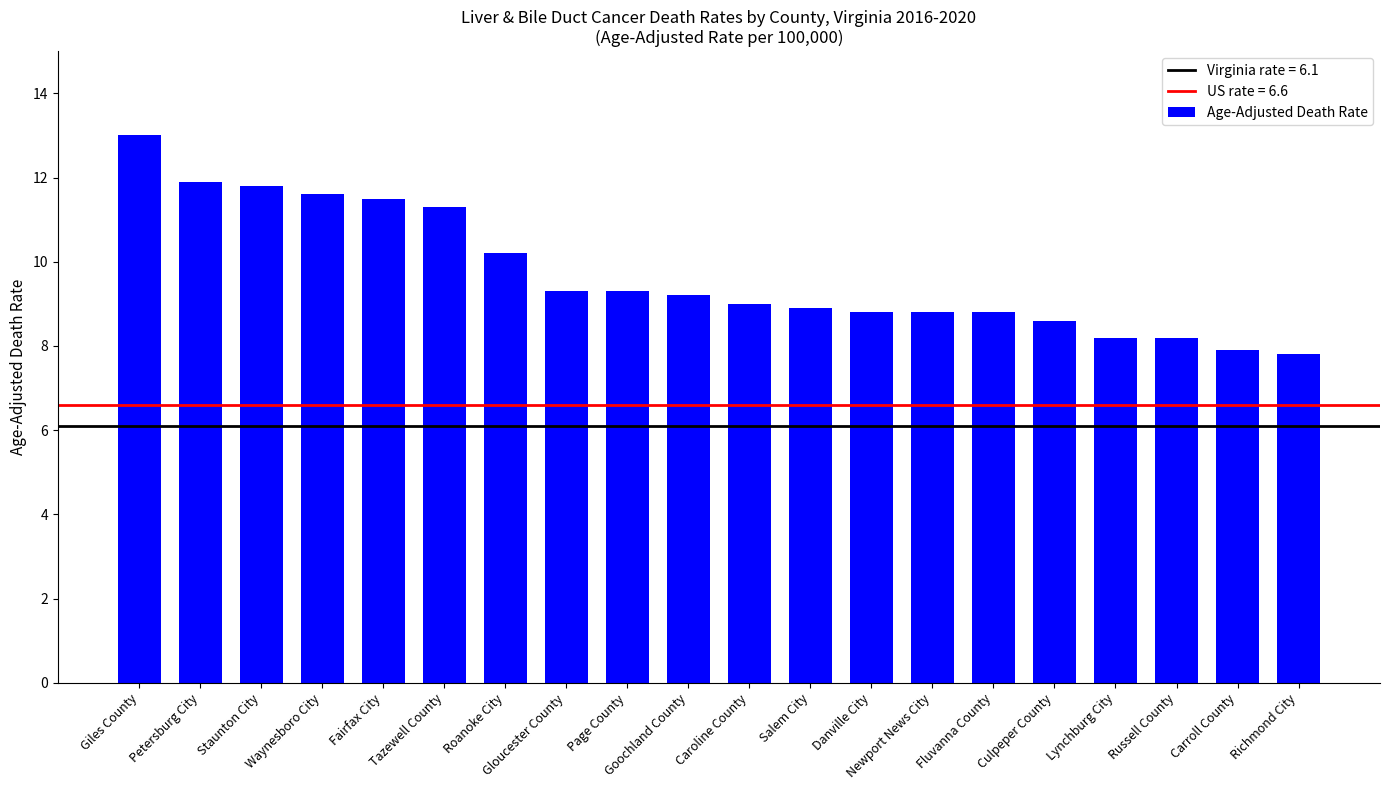

What is the smallest value displayed?

7.8